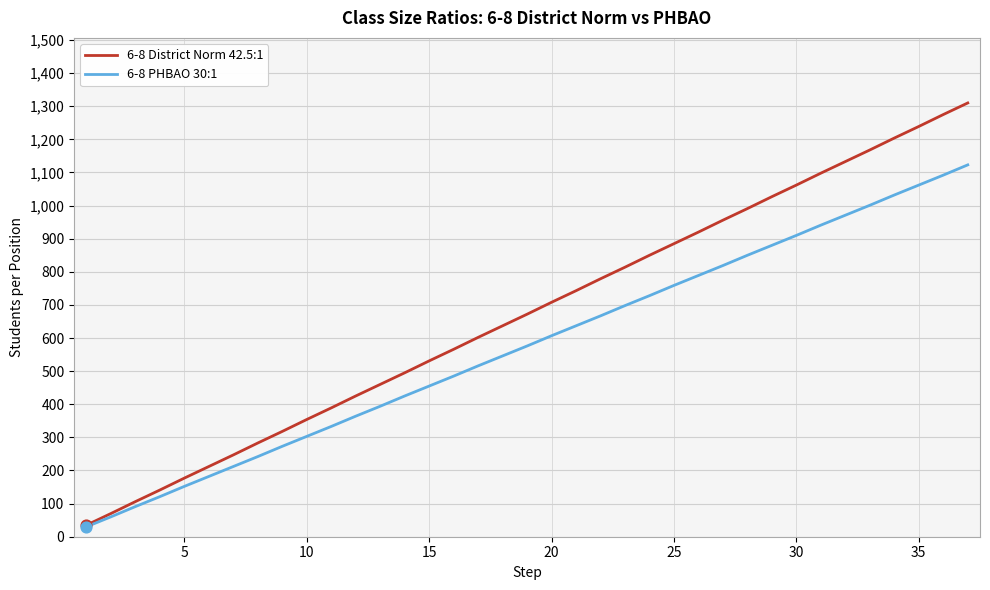

What are all the series names shown in the legend?

6-8 District Norm 42.5:1, 6-8 PHBAO 30:1